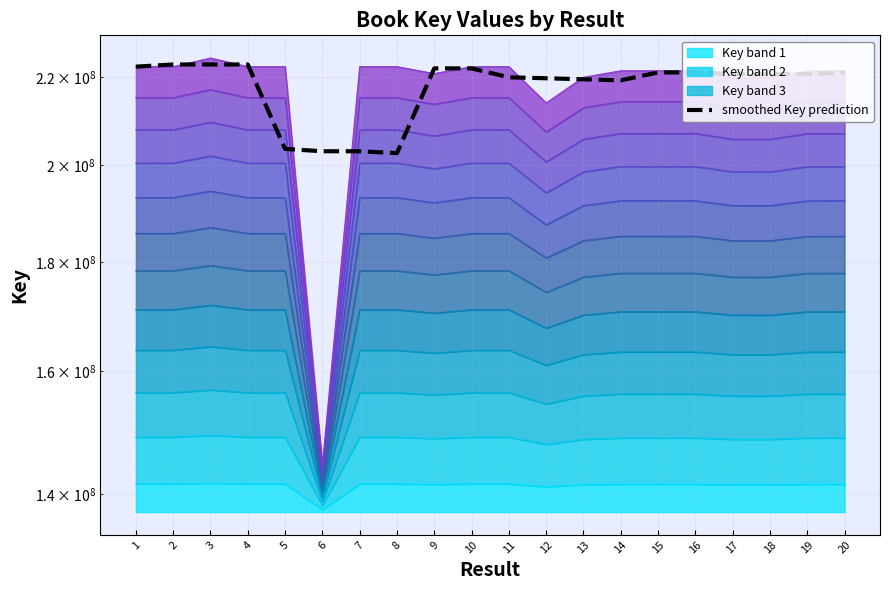

Between 12 and 16, which is larger?

16